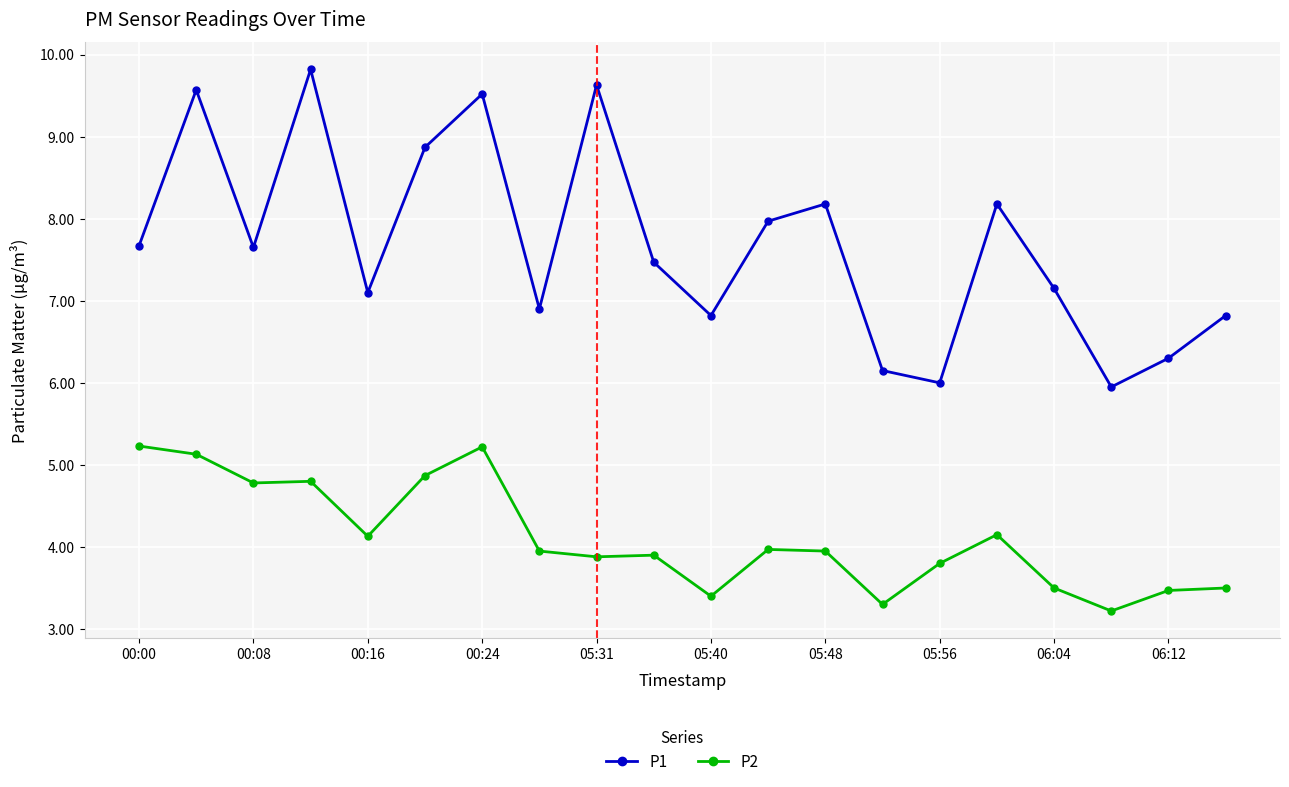

True or false: P1 and P2 cross at least once.

False